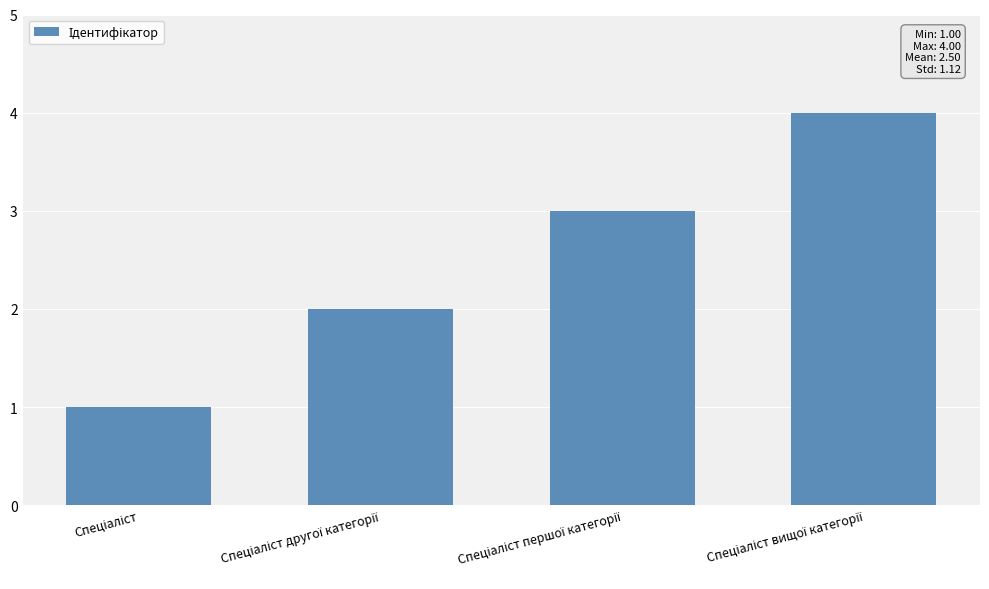

What is the maximum value shown in the chart?

4